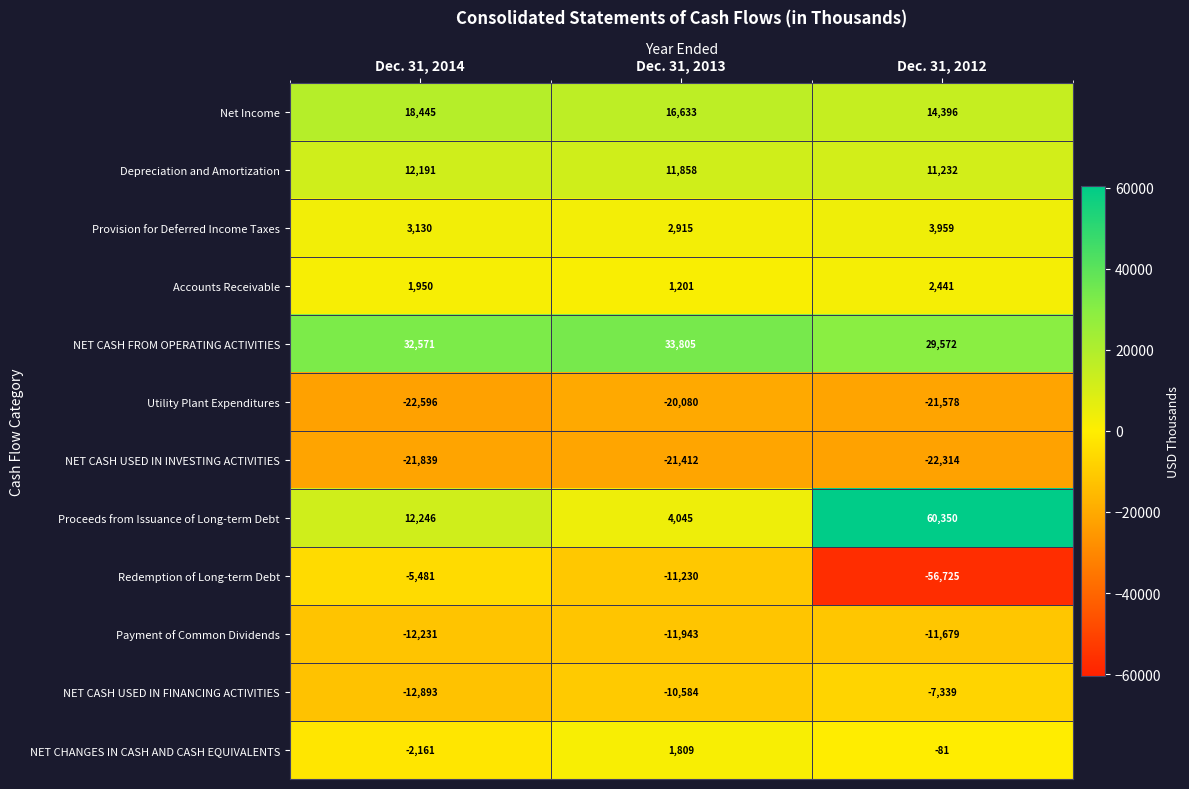

At which label does NET CASH FROM OPERATING ACTIVITIES reach its peak?

Dec. 31, 2013